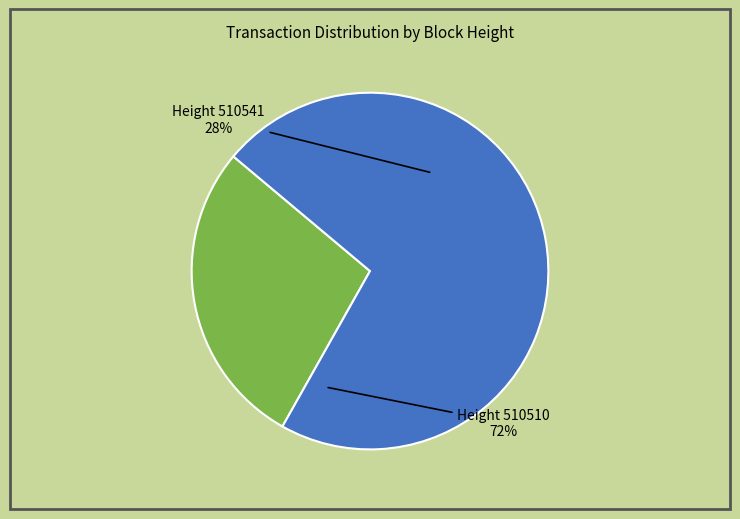

Is it true that 510510 is 72% of the pie?

True